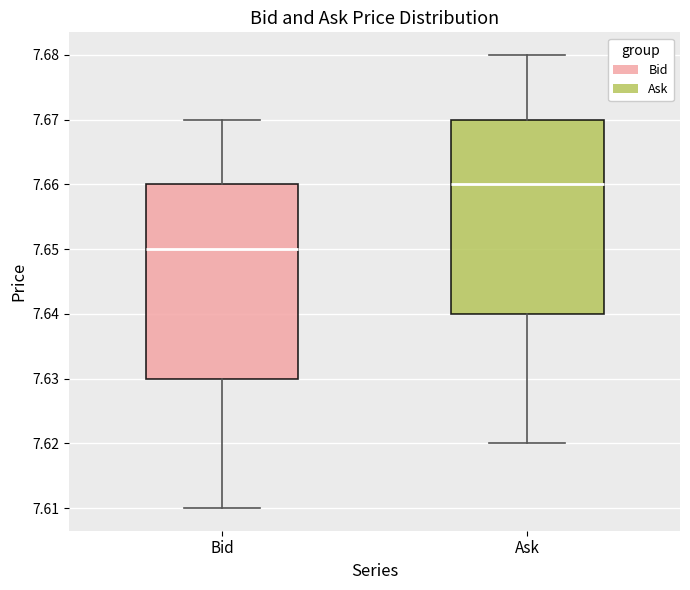

Where does the median line of the box for Ask sit on the y-axis? The values are not printed on the chart, so give them approximately, as read against the axis.

7.66